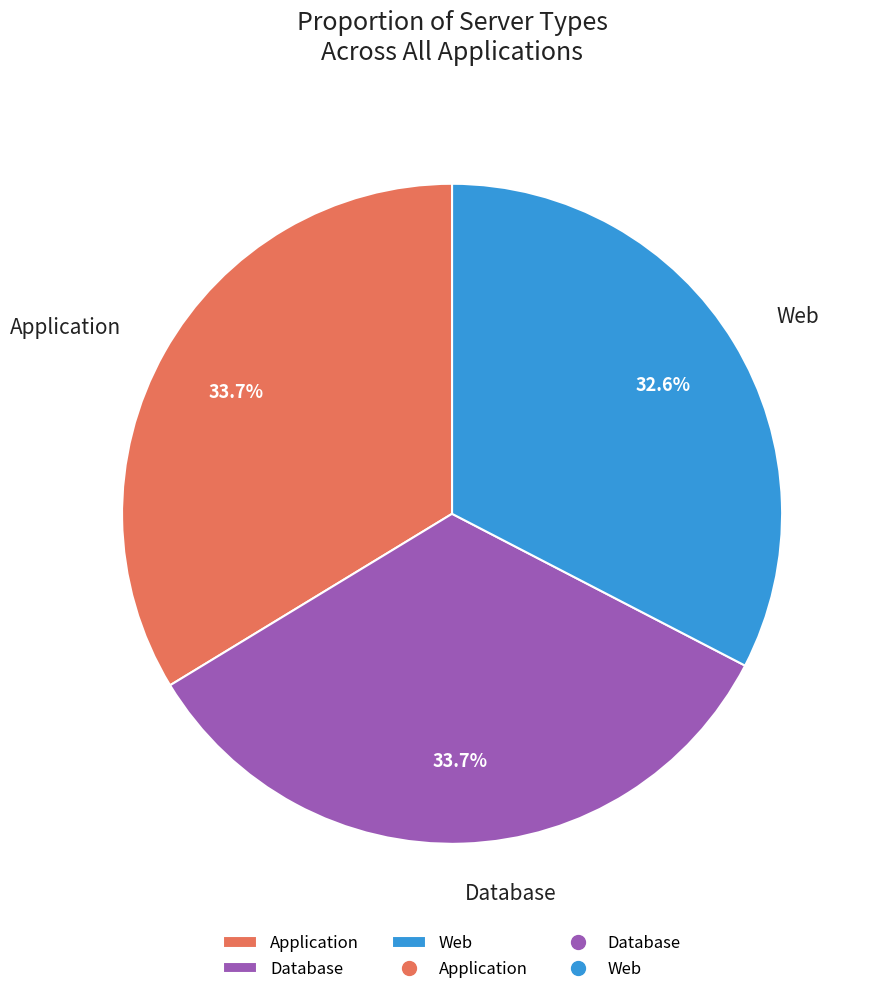

What is the ratio of the value at Database to the value at Application?

1.0